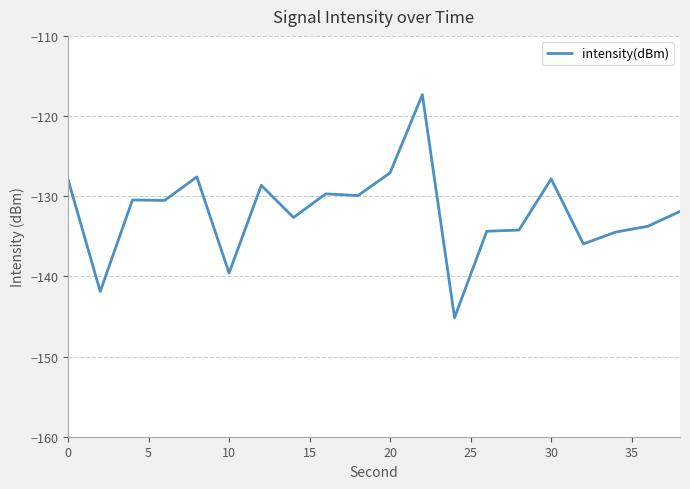

What is the difference between the maximum and minimum values?

27.8